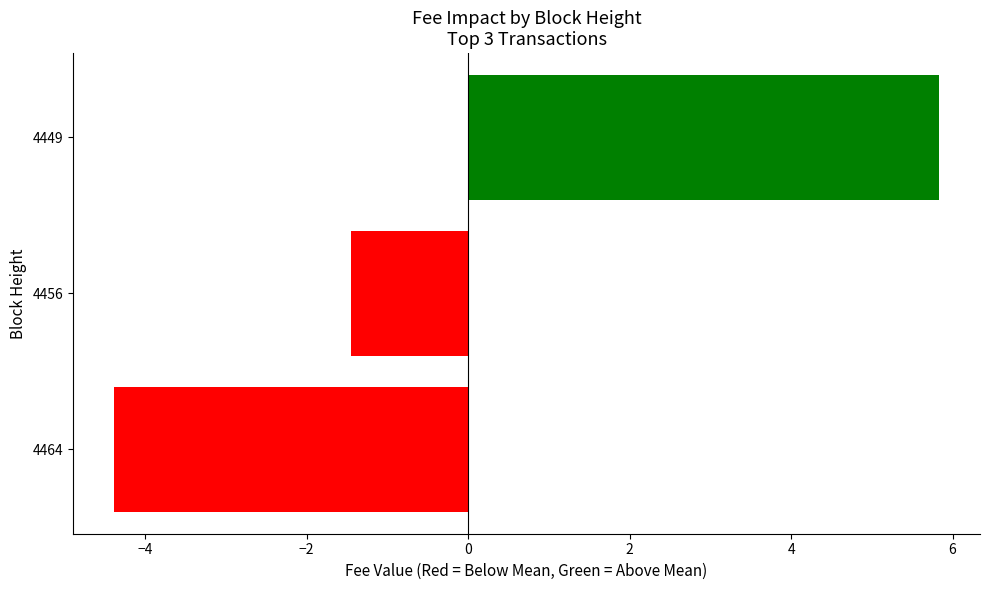

How many values are below -1?

2